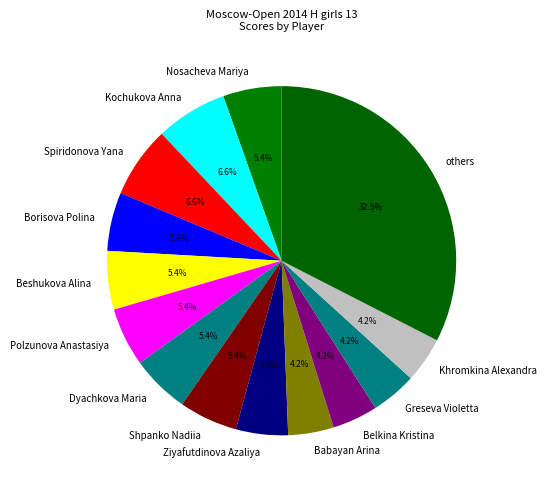

Which slice is the largest?

others